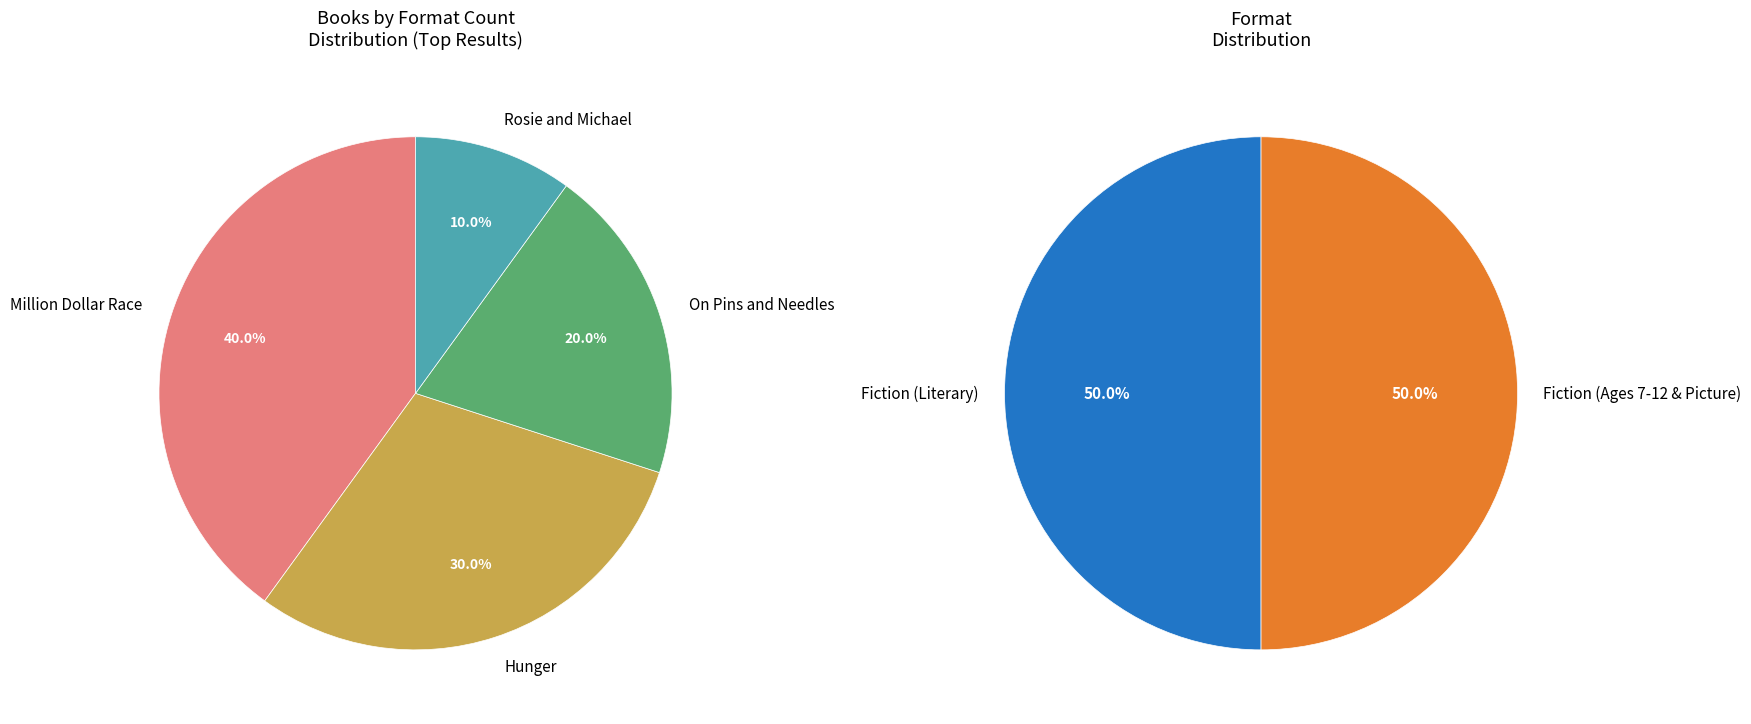

To the nearest percent, what is the average slice percentage?

25%